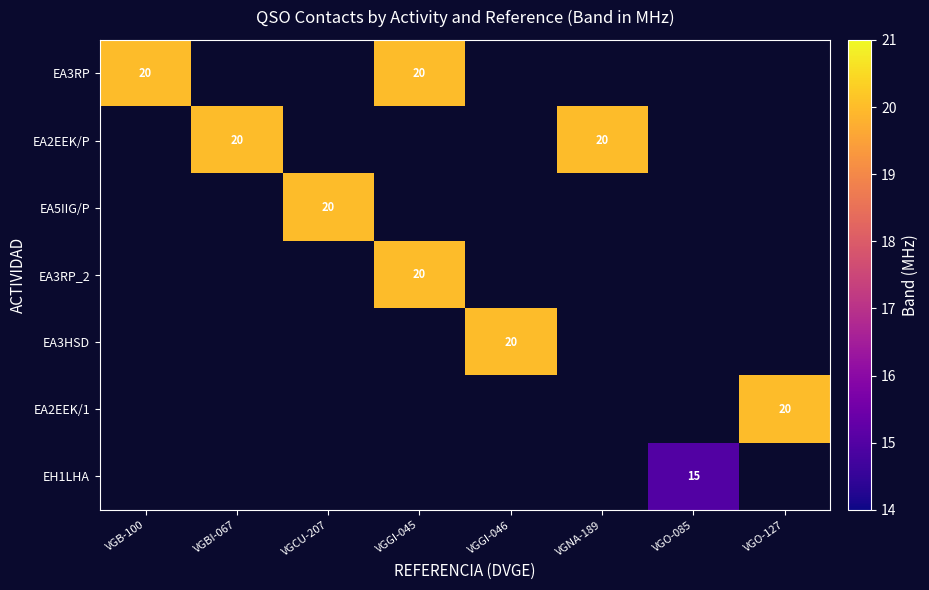

Which label corresponds to the largest value in the chart?

VGB-100